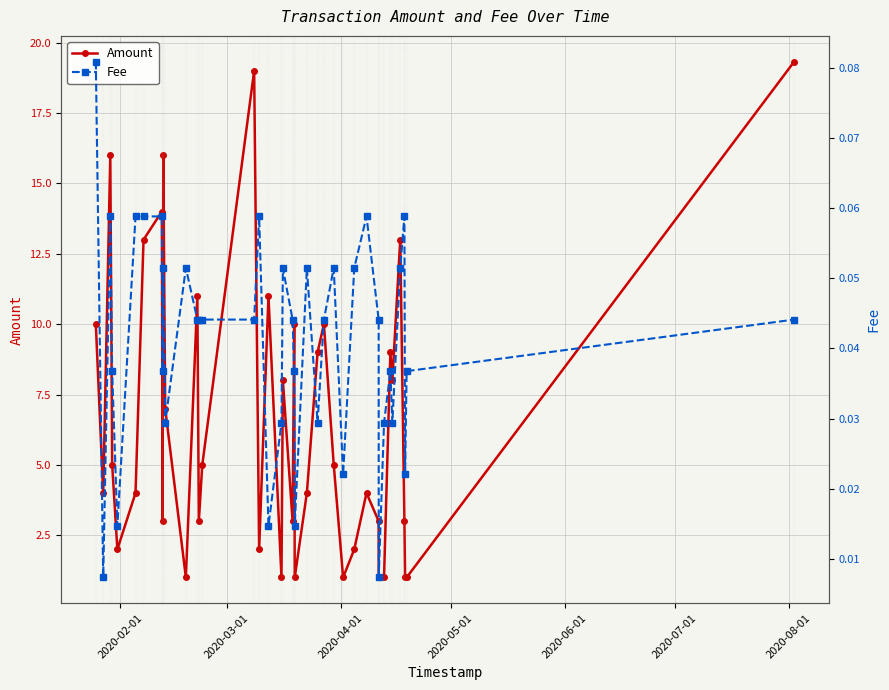

True or false: Amount has more than 2 interior local peaks.

True